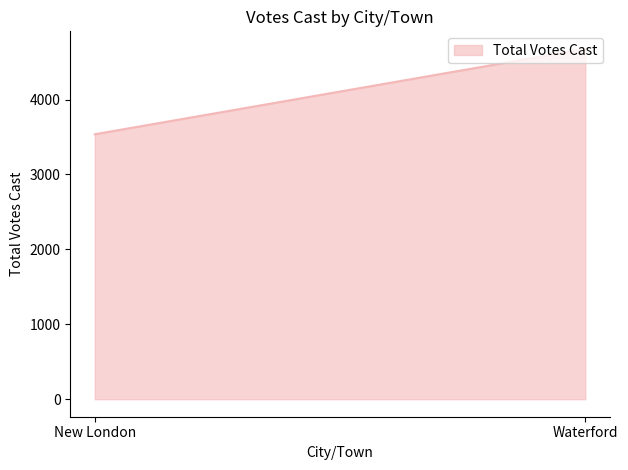

At which label is the value closest to 4107?

New London